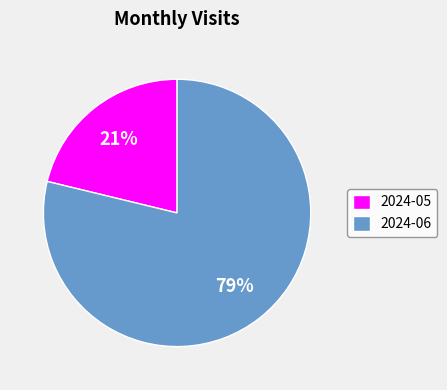

Combined, do 2024-05 and 2024-06 account for over 50%?

Yes